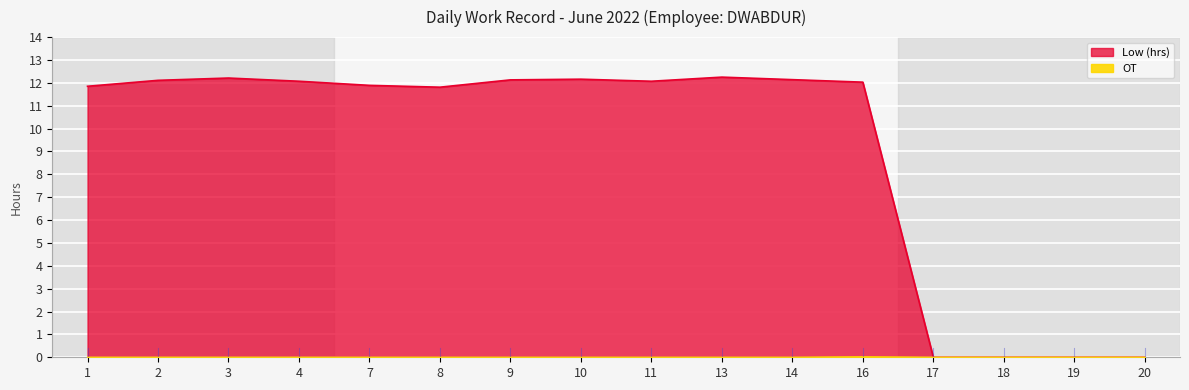

At how many categories does at least one series exceed 2?

12